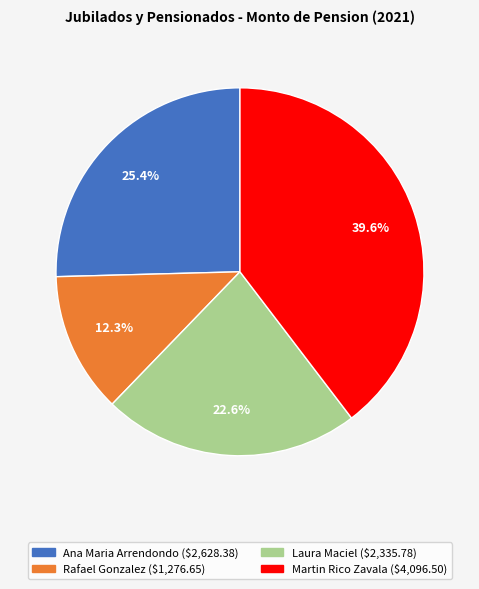

Count the number of slices in the pie.

4